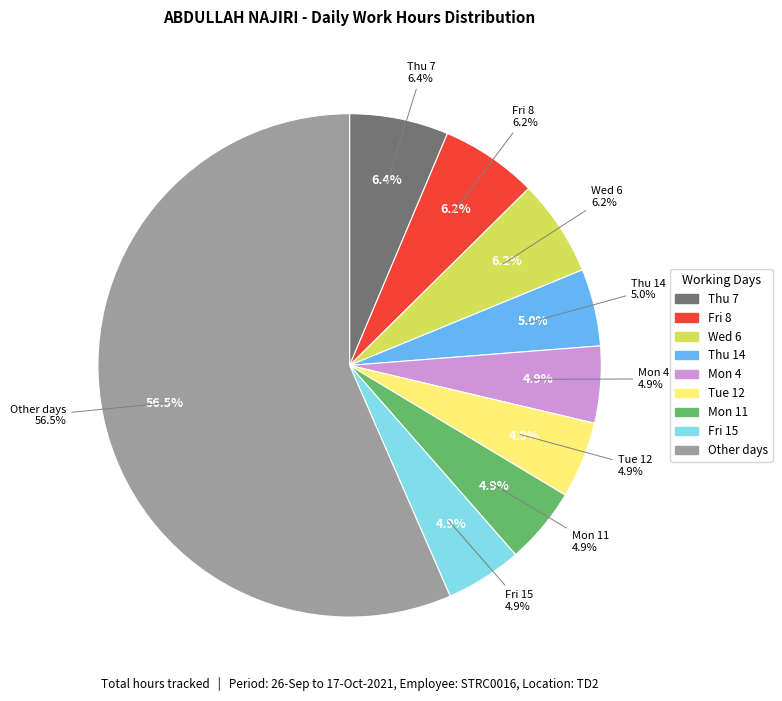

To the nearest percent, what portion does Fri 8 represent?

6%